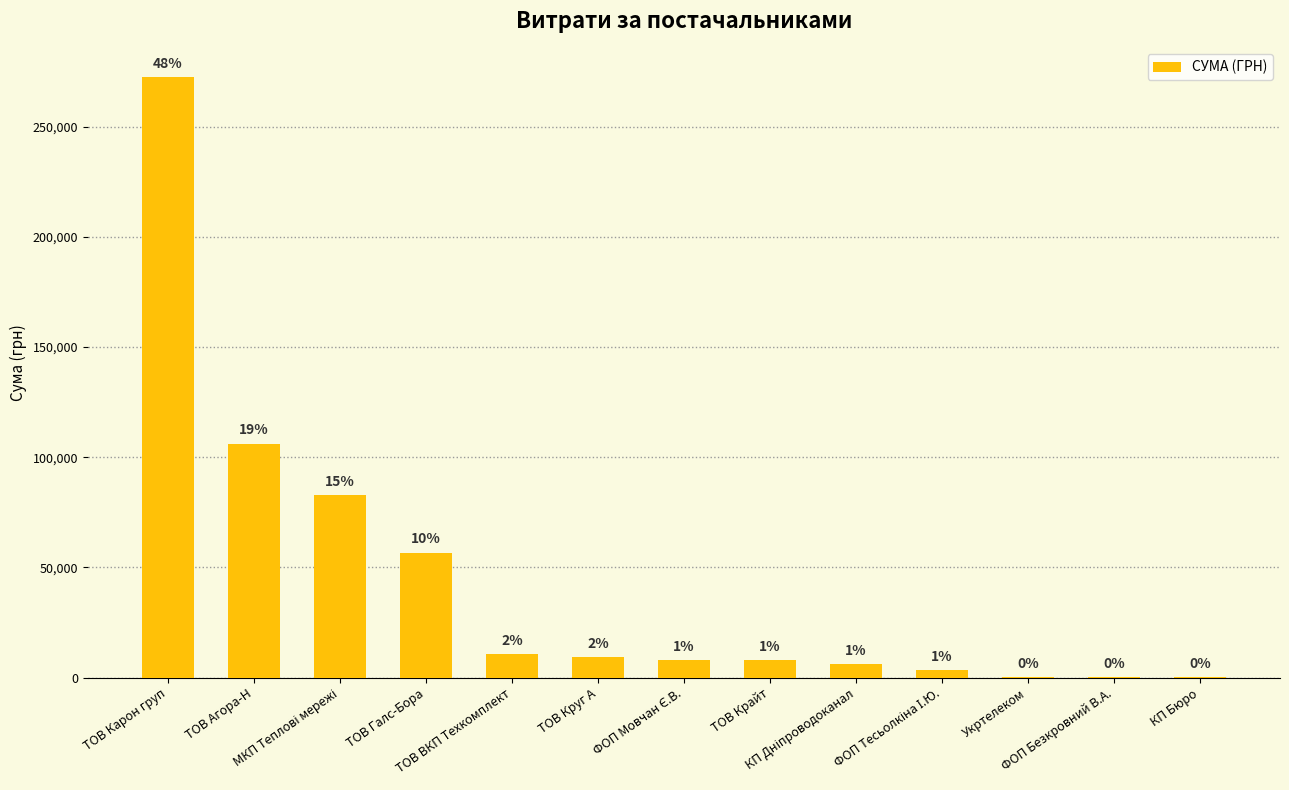

Reading right to left, list all the values displayed in this chart.

84.5	297.0	355.0	3387.1	6109.0	7730.8	7889.8	9270.0	10650.0	56661.7	82834.0	106147.3	272422.2